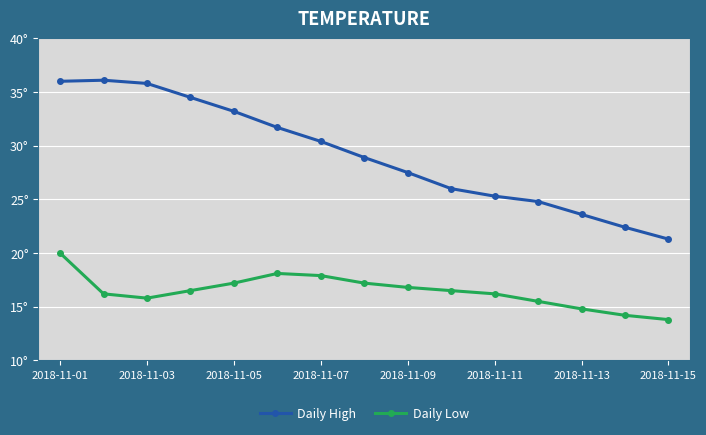

Does the chart have visible grid lines?

Yes